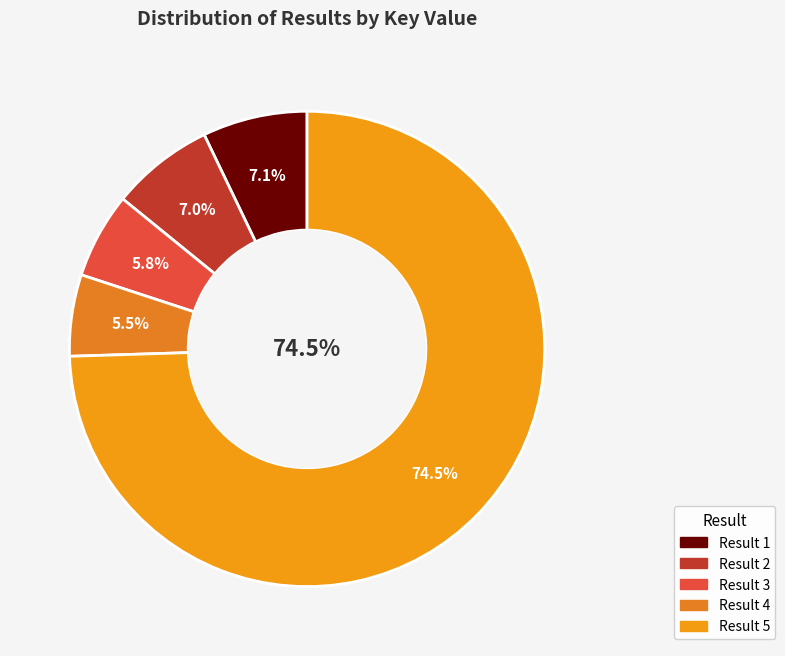

Is the sum of 3 and 1 greater than half?

No